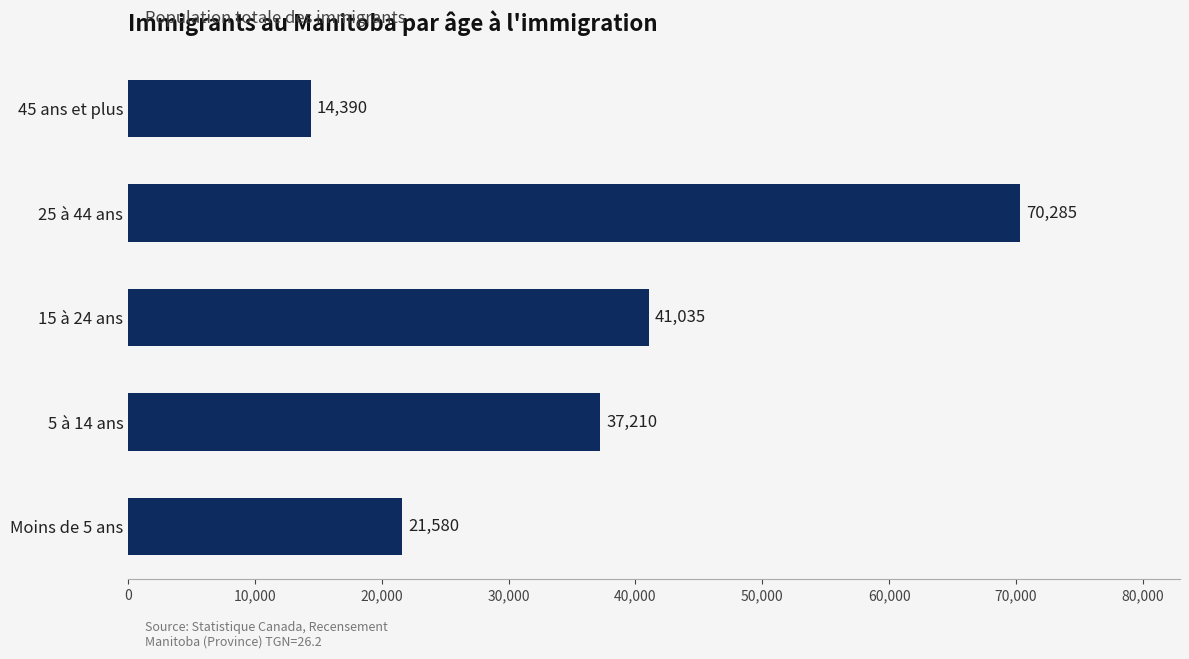

What is the sum of all values?

184500